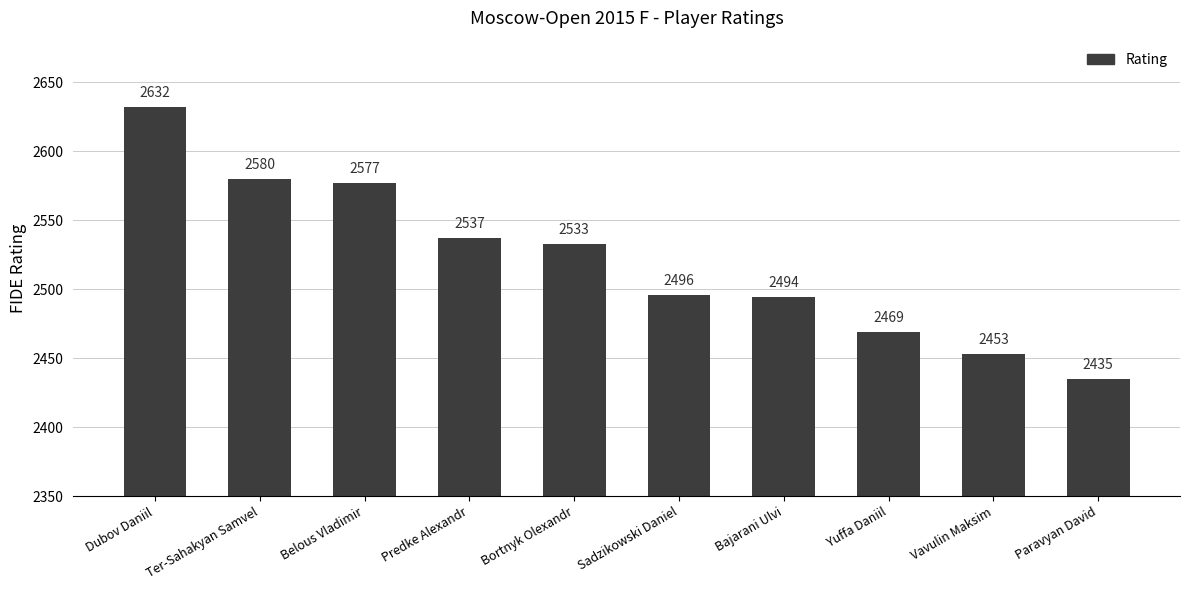

What is the label of the 5th bar from the left?

Bortnyk Olexandr